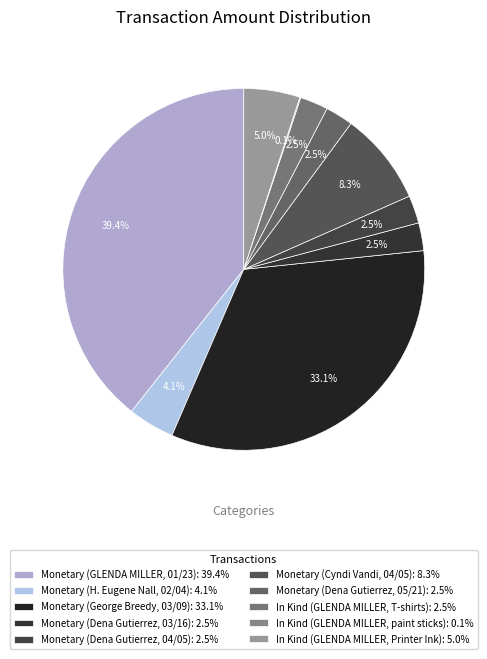

The Monetary (Cyndi Vandi, 04/05) slice represents 1% of the pie. True or false?

False